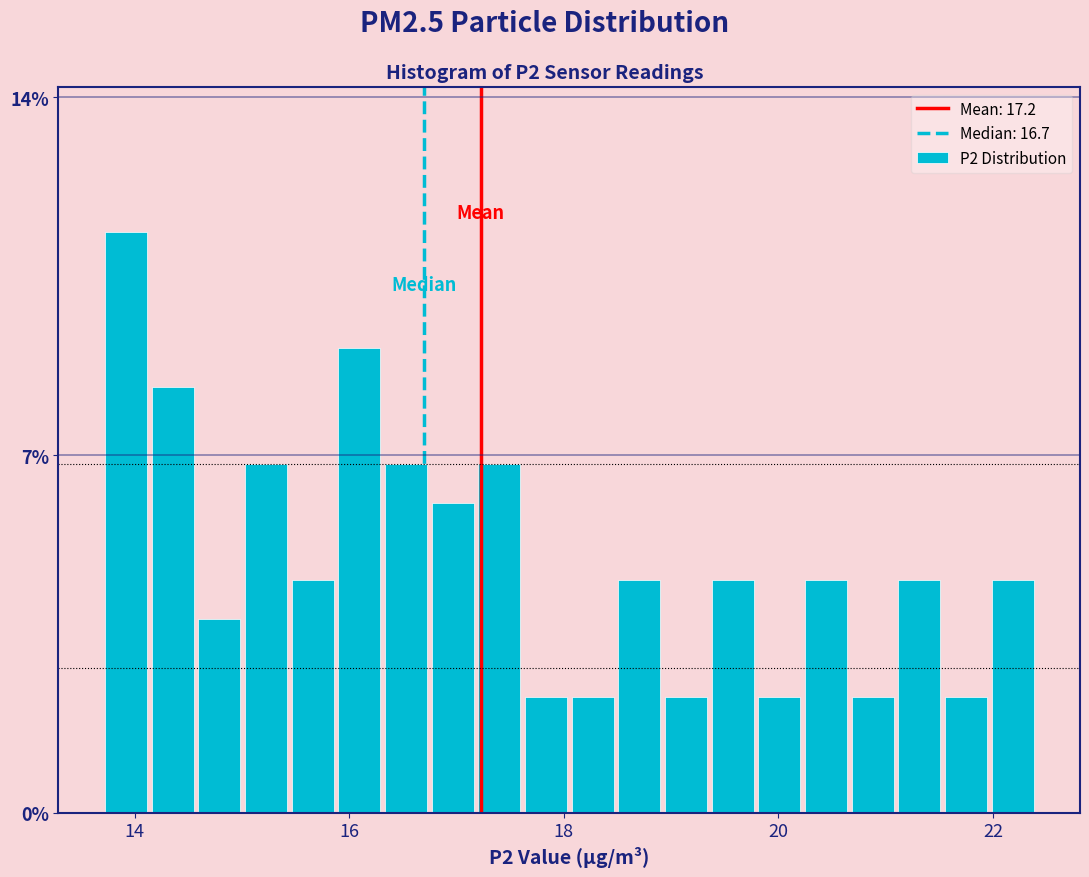

Around what value on the x-axis is the tallest bar? Give the approximate position of its centre, as read against the axis.

14.0